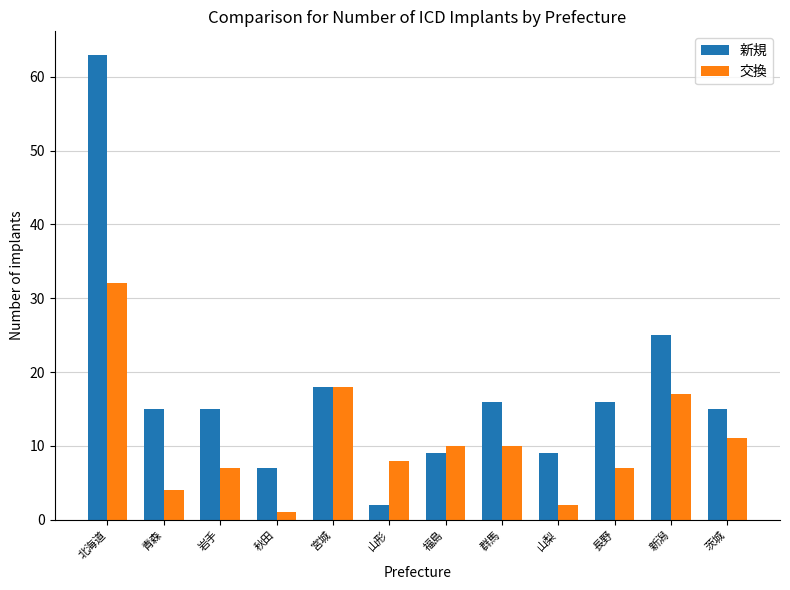

At how many categories does at least one series exceed 53?

1